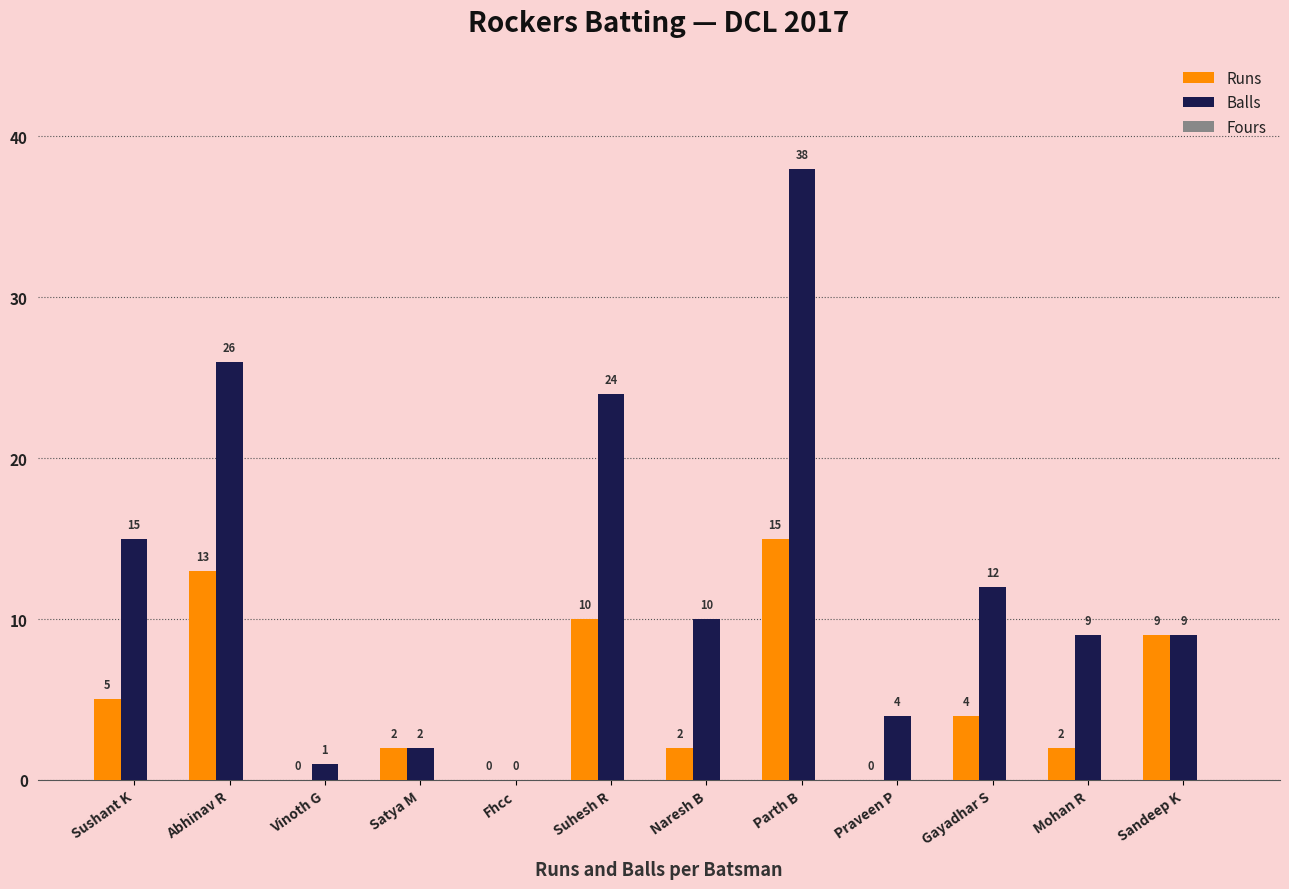

Count the number of categories in the chart.

12